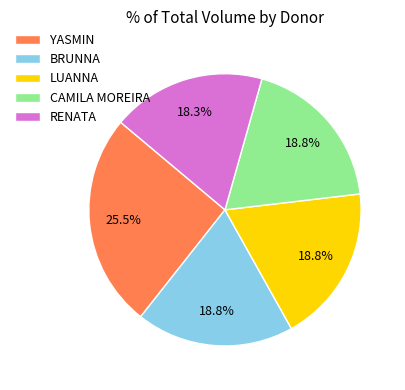

Is there any slice that represents more than half of the pie?

No